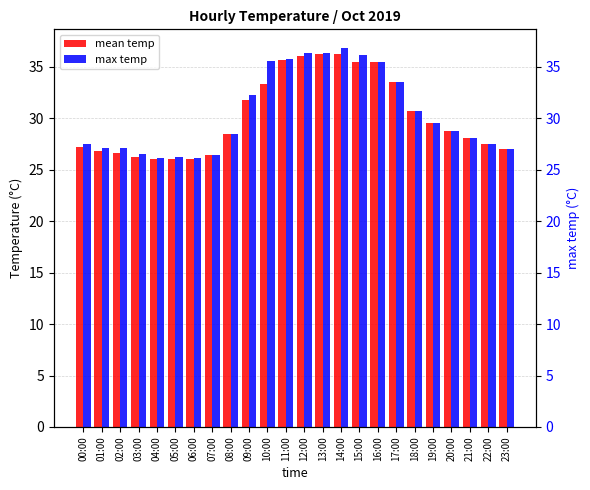

Which series has the largest total across all categories?

max temp